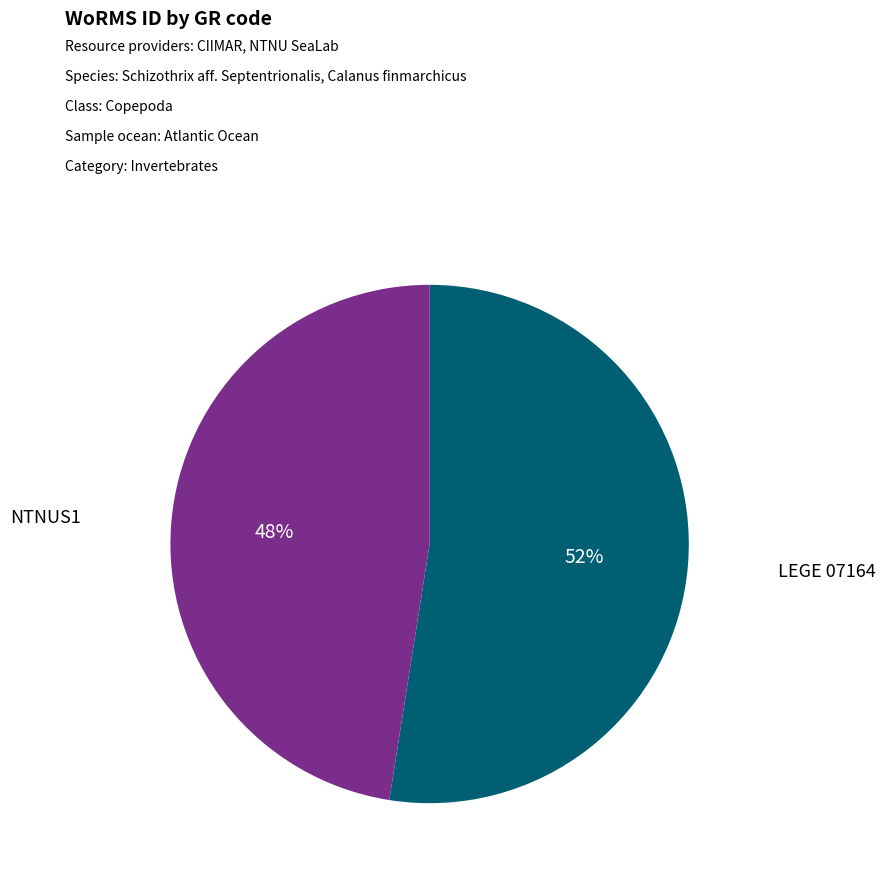

Does any single category account for the majority?

Yes